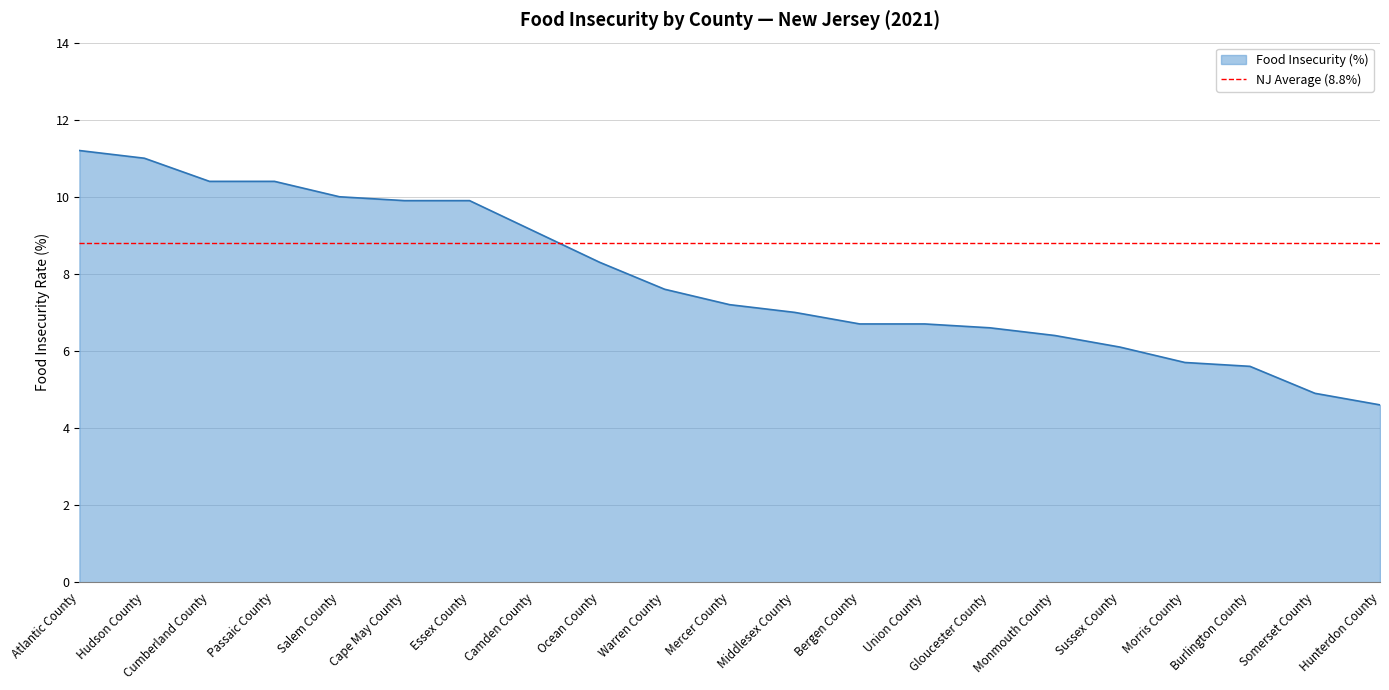

What is the ratio of the value at Monmouth County to the value at Mercer County?

0.9